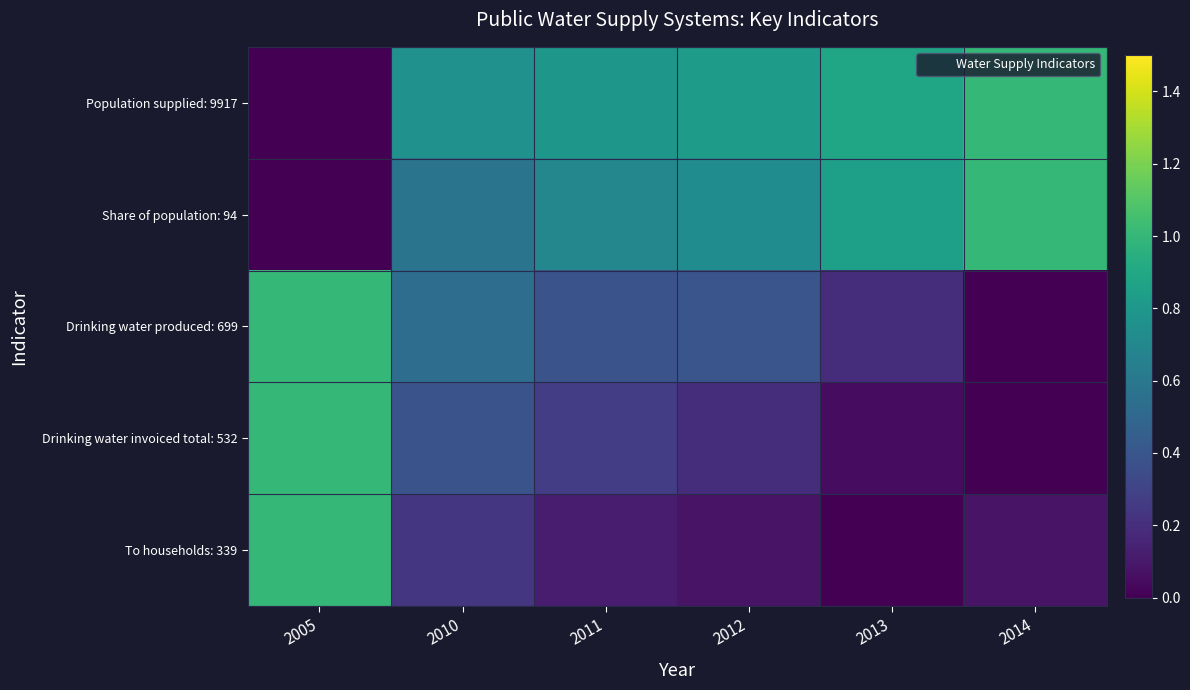

Reading right to left, extract all data points from this chart.

Population supplied: 9917: 2014=1.0	2013=0.9	2012=0.8	2011=0.8	2010=0.8	2005=0.0
Share of population: 94: 2014=1.0	2013=0.8	2012=0.7	2011=0.7	2010=0.6	2005=0.0
Drinking water produced: 699: 2014=0.0	2013=0.2	2012=0.4	2011=0.4	2010=0.5	2005=1.0
Drinking water invoiced total: 532: 2014=0.0	2013=0.1	2012=0.2	2011=0.3	2010=0.4	2005=1.0
To households: 339: 2014=0.1	2013=0.0	2012=0.1	2011=0.1	2010=0.2	2005=1.0